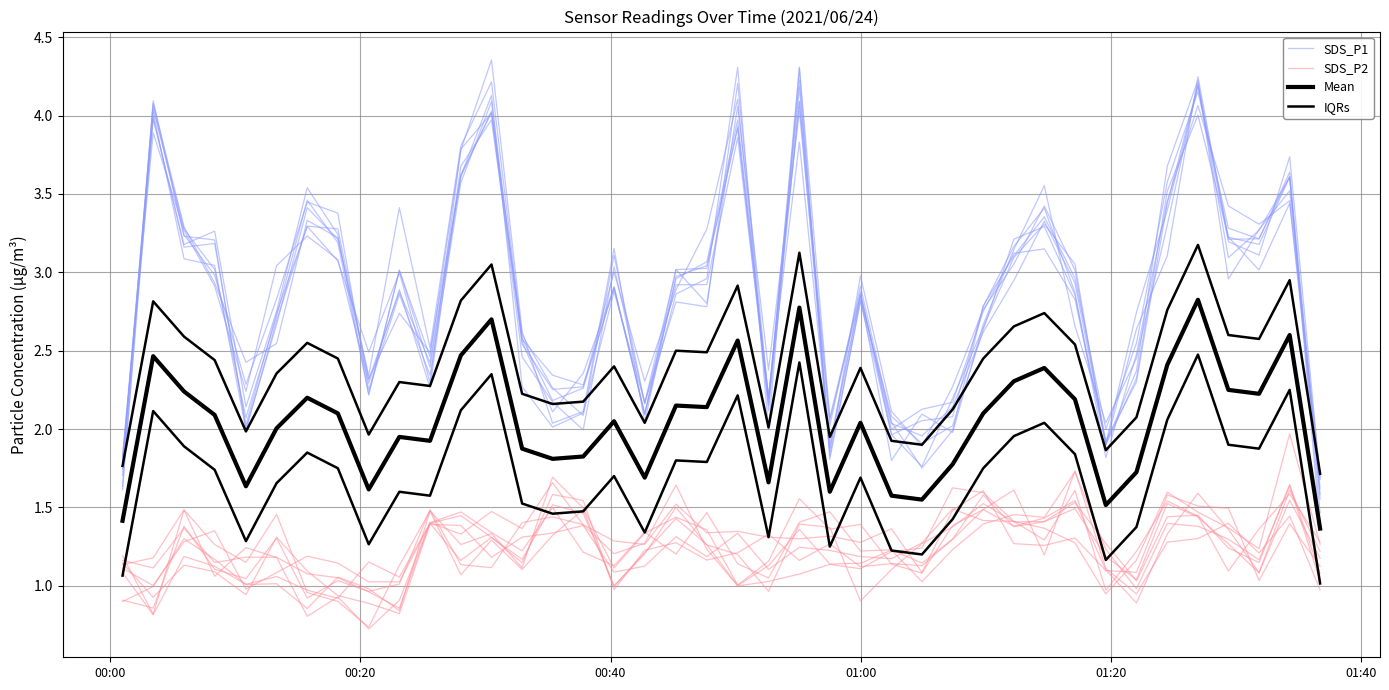

Which series has the widest spread of values?

SDS_P1